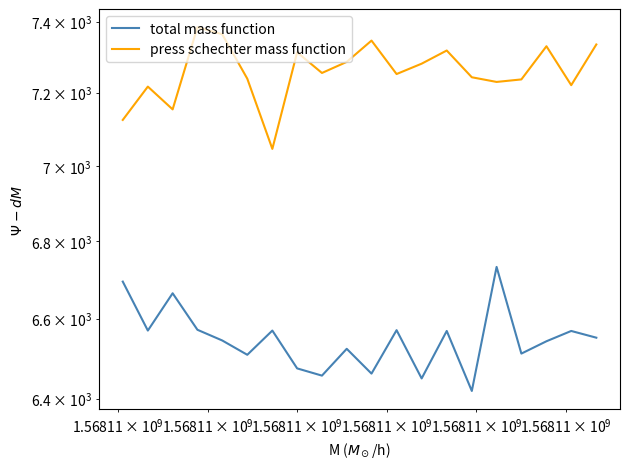

What is the value of the press schechter mass function point at the 2nd from the left?

7217